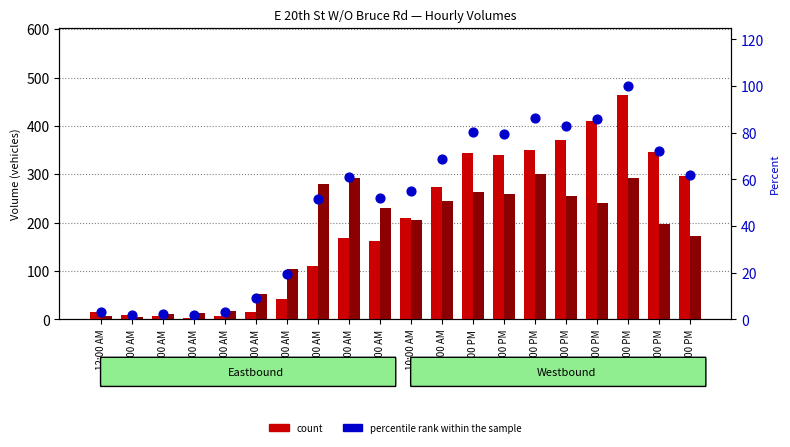

Which series has the largest Y range (max minus min)?

EB count